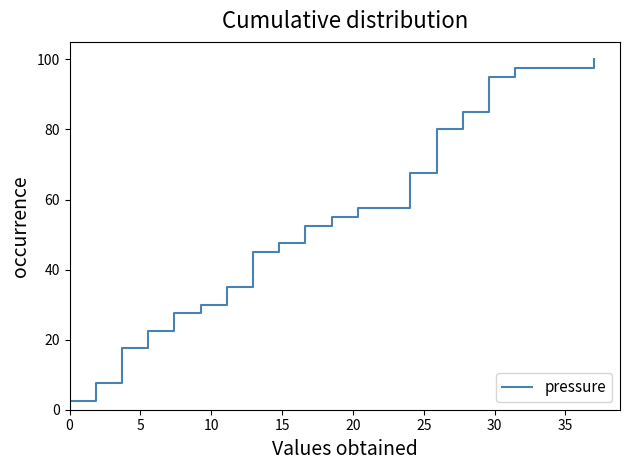

What is the smallest value displayed?

2.5